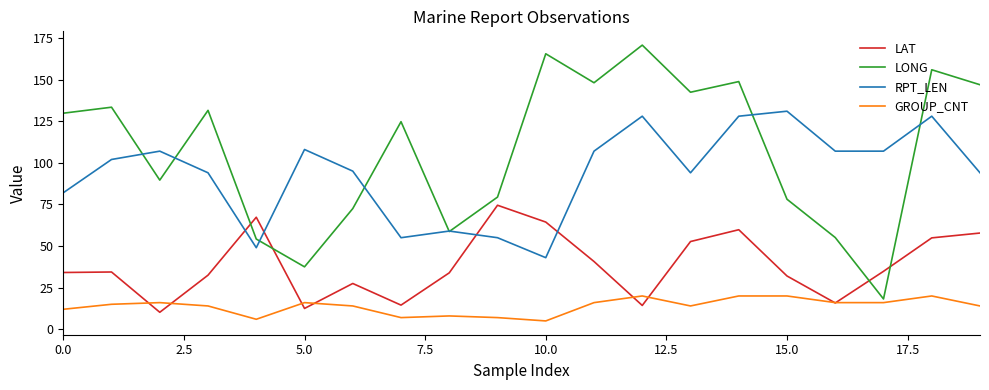

Rank the series by their maximum value, from lowest to highest.

GROUP_CNT, LAT, RPT_LEN, LONG